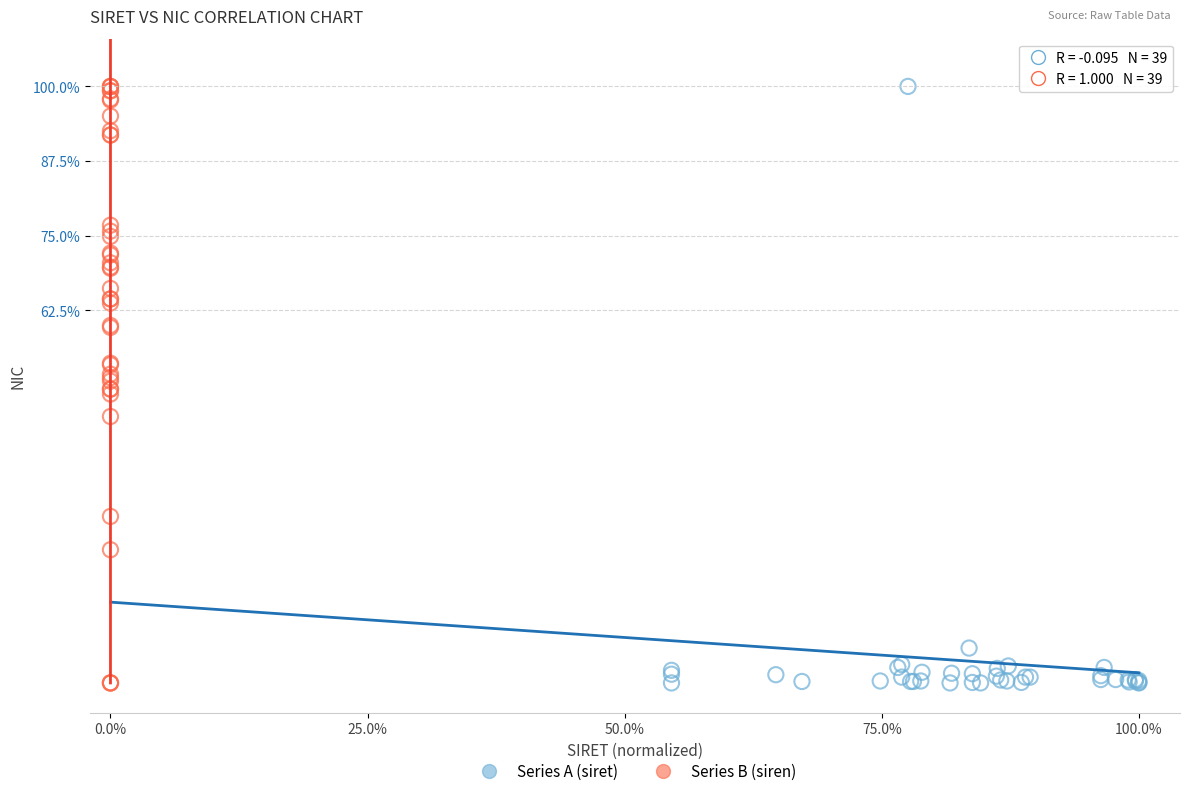

What are all the series names shown in the legend?

Series A (siret), Series B (siren)